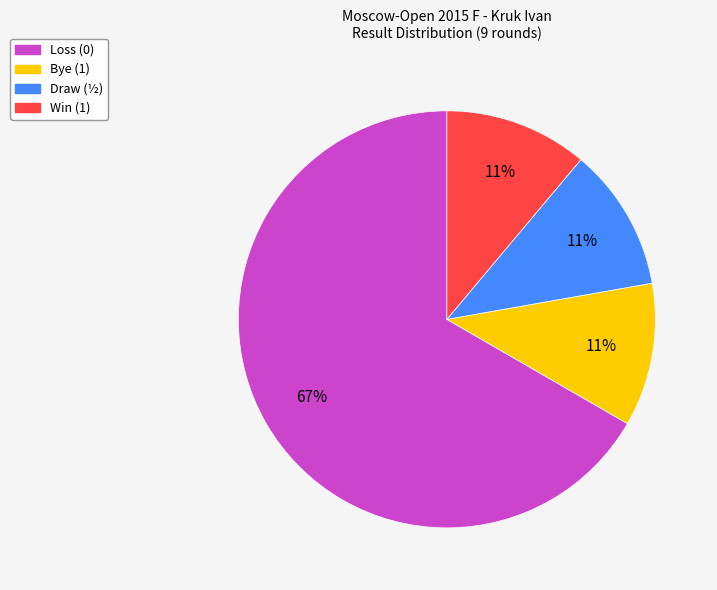

How many segments does this pie chart have?

4